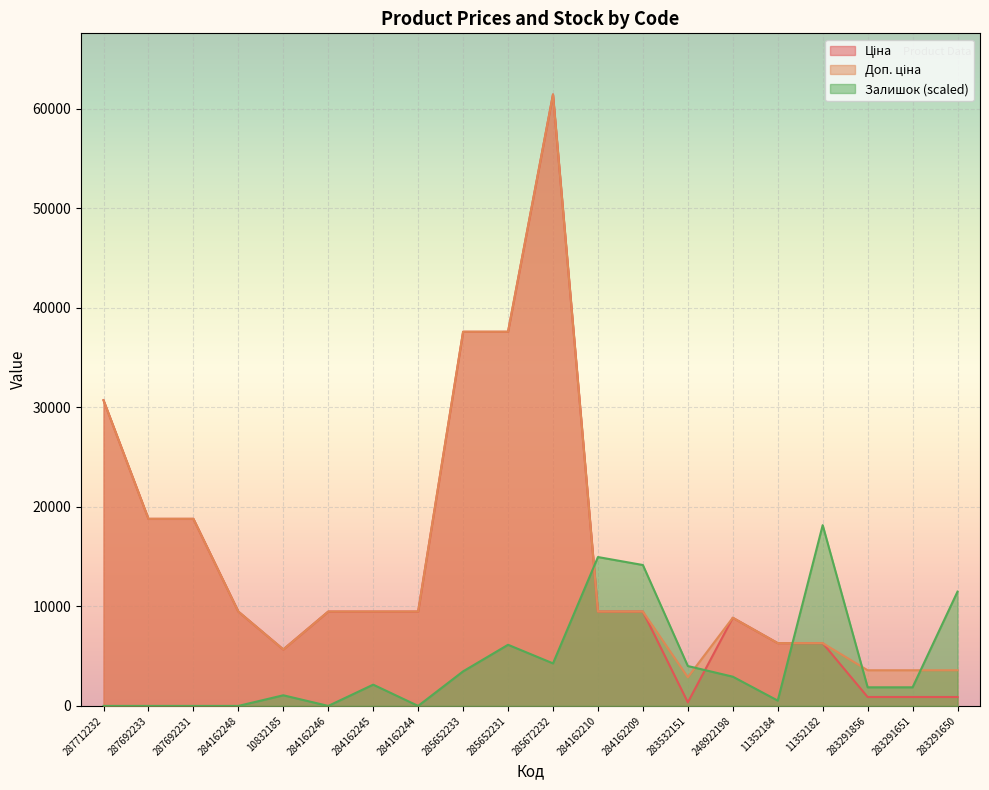

What is the approximate value of Доп. ціна at 11352182?

6308.8